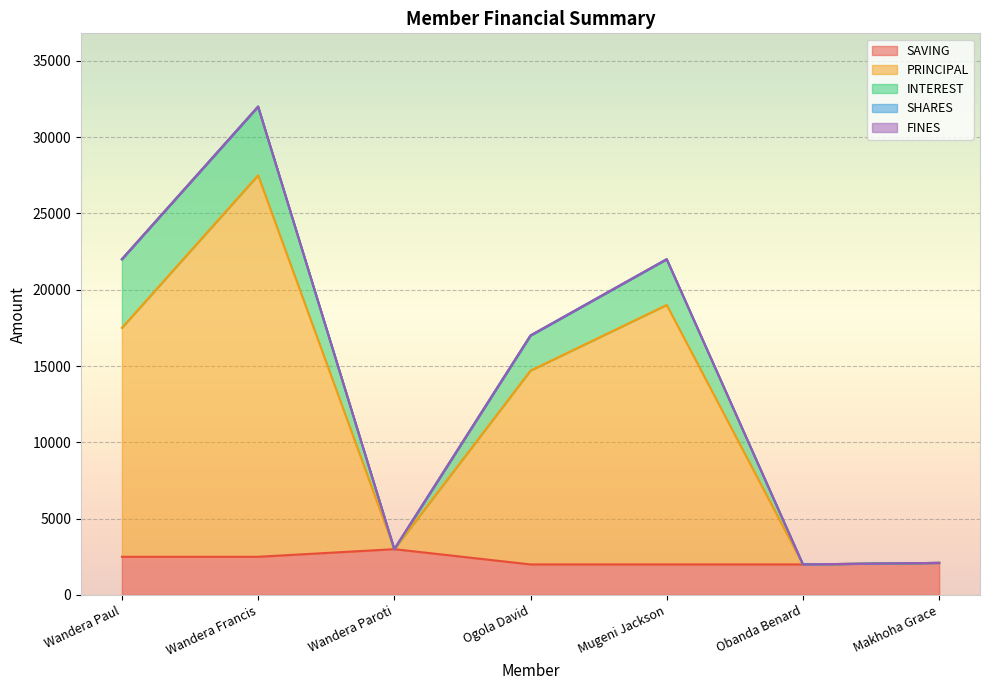

At which label does SAVING reach its minimum?

Ogola David